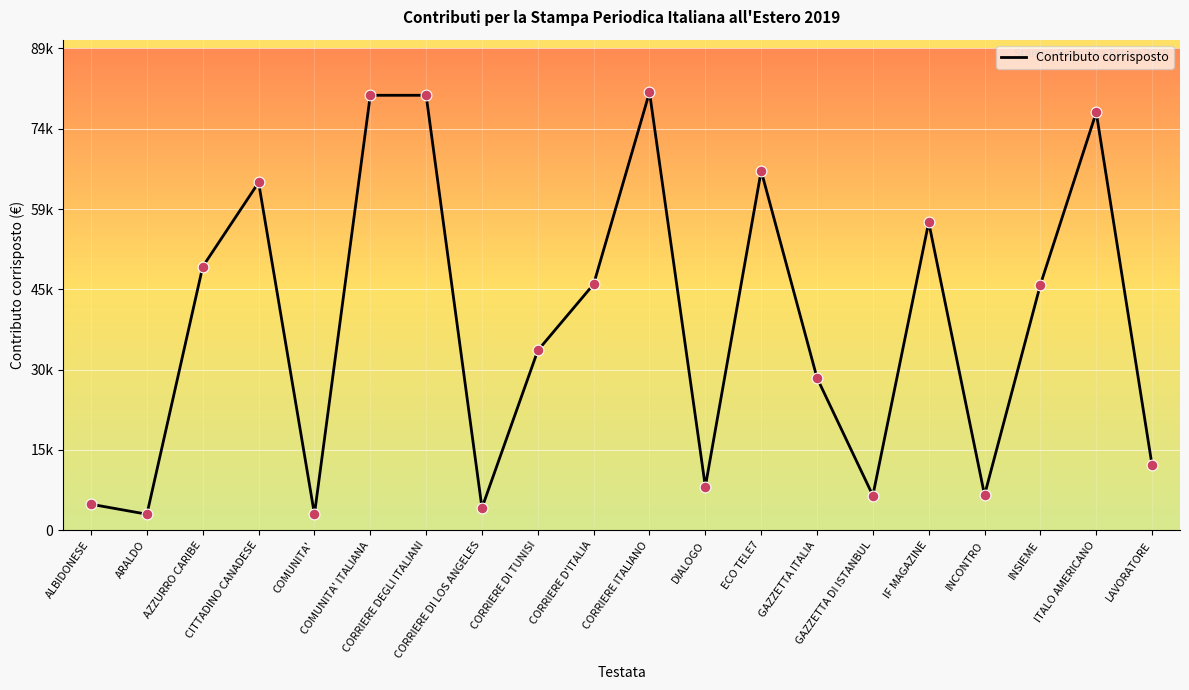

What is the change in value from ALBIDONESE to CORRIERE D'ITALIA?

+40753.9